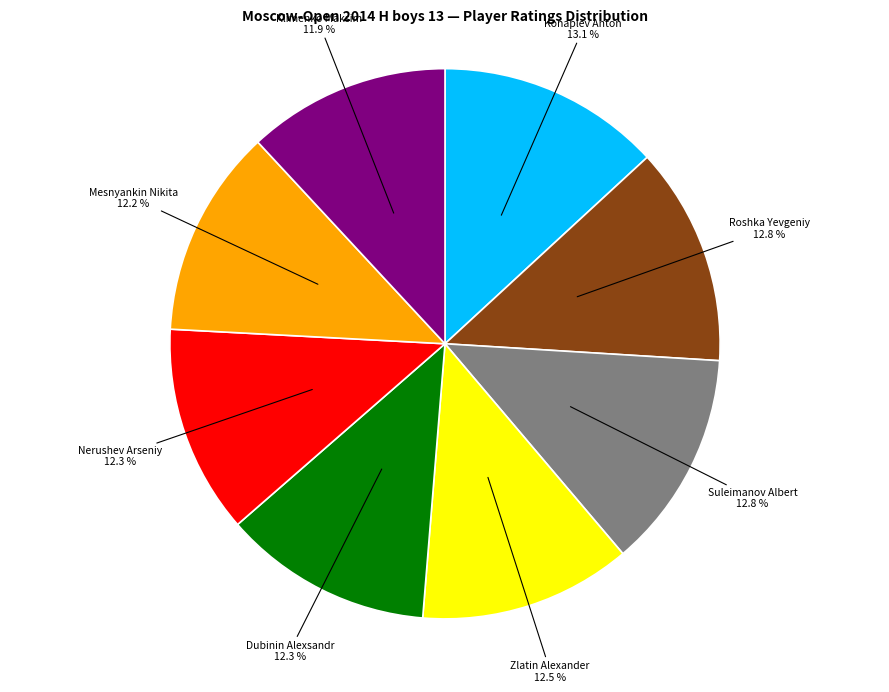

Does any single category account for the majority?

No